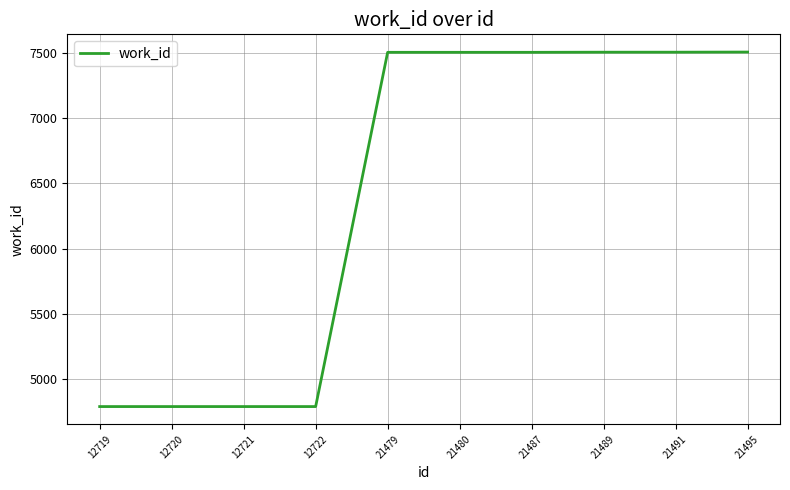

How many values are below 7504?

4